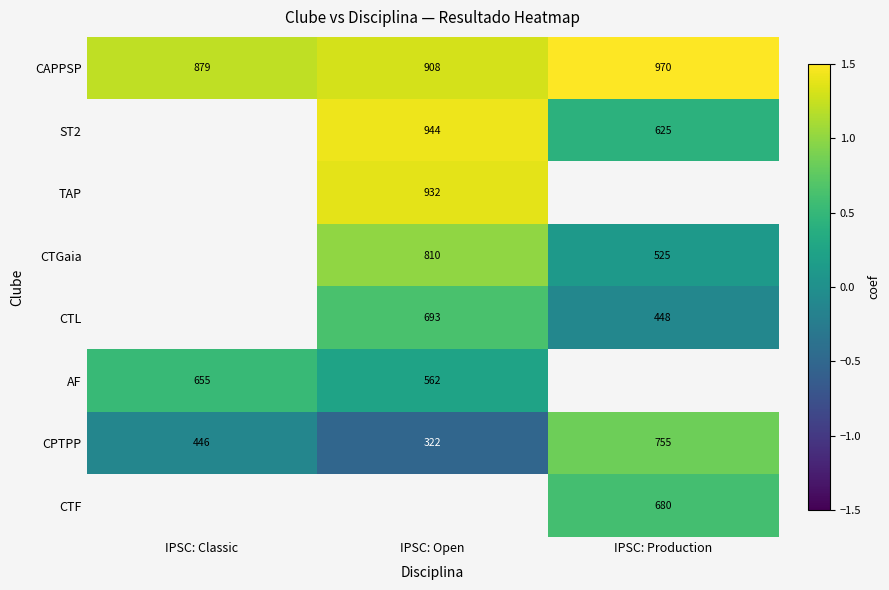

At which label is CAPPSP closest to 924?

IPSC: Open